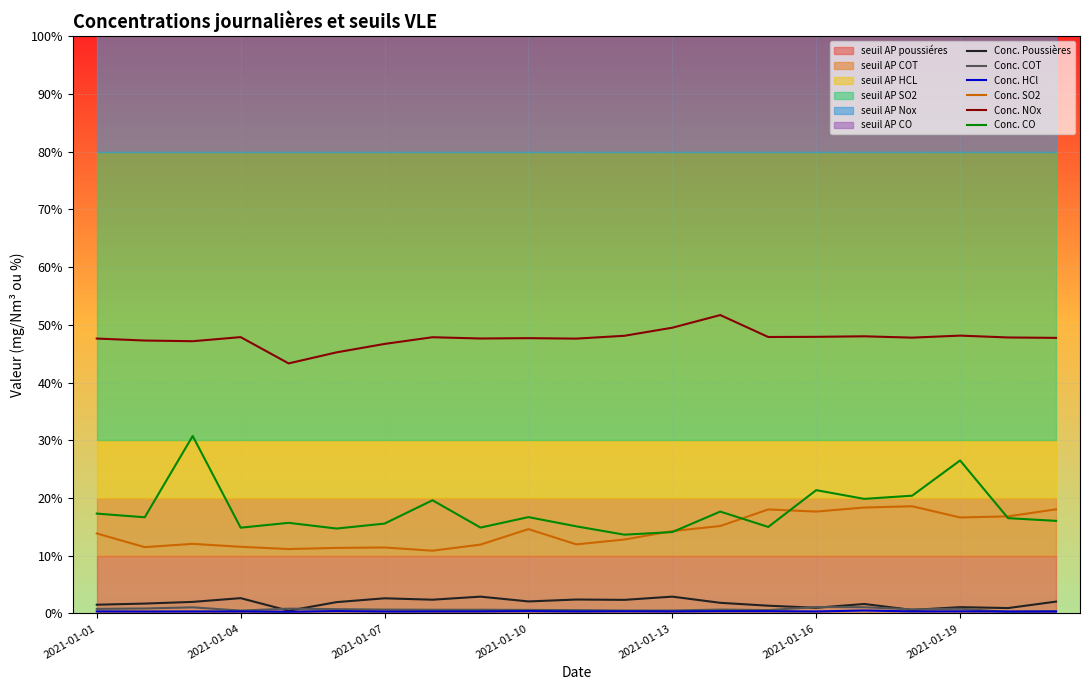

Which series has the widest spread of values?

Conc. CO